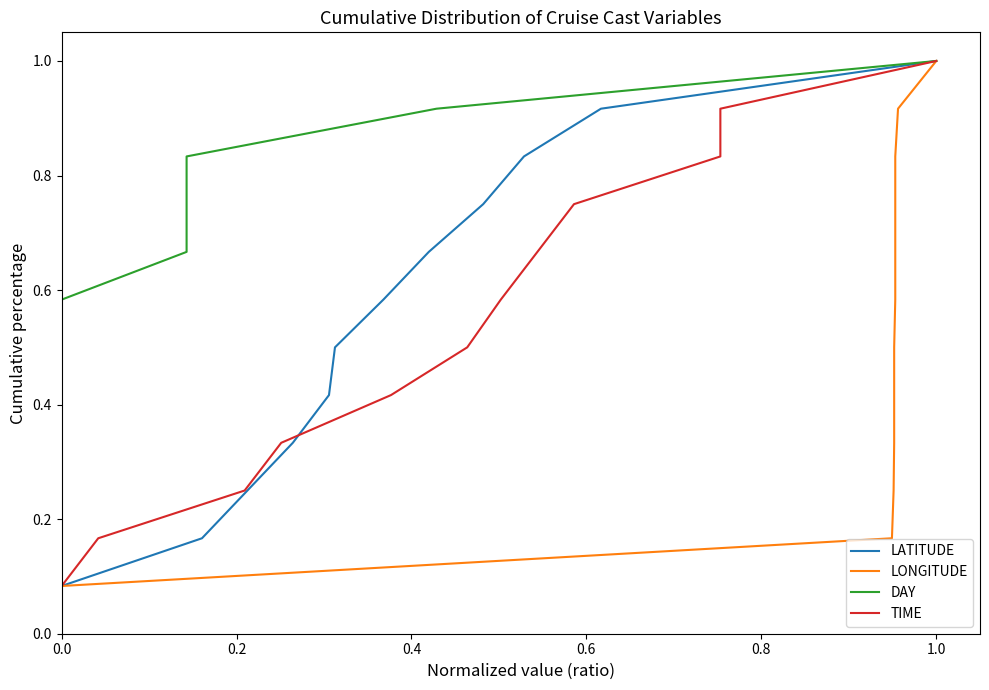

True or false: DAY and LATITUDE cross at least once.

False